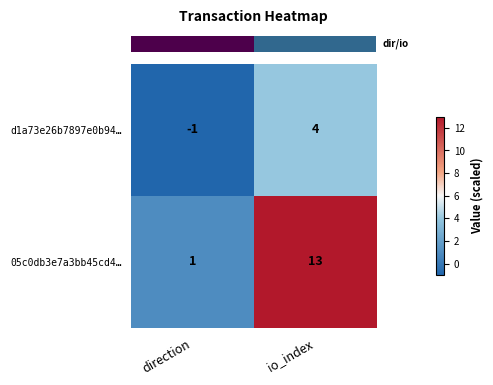

Rank the series by their average value, from highest to lowest.

05c0db3e7a3bb45cd4…, d1a73e26b7897e0b94…